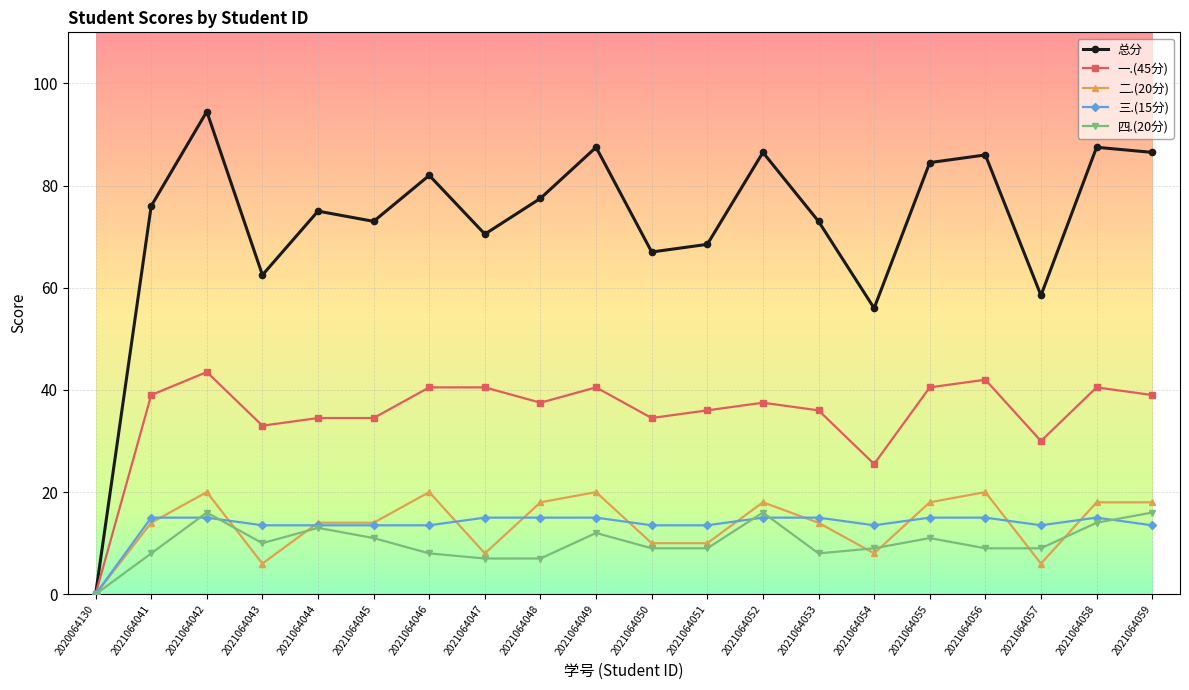

The value of 总分 at 2021064058 is 87.5. True or false?

True